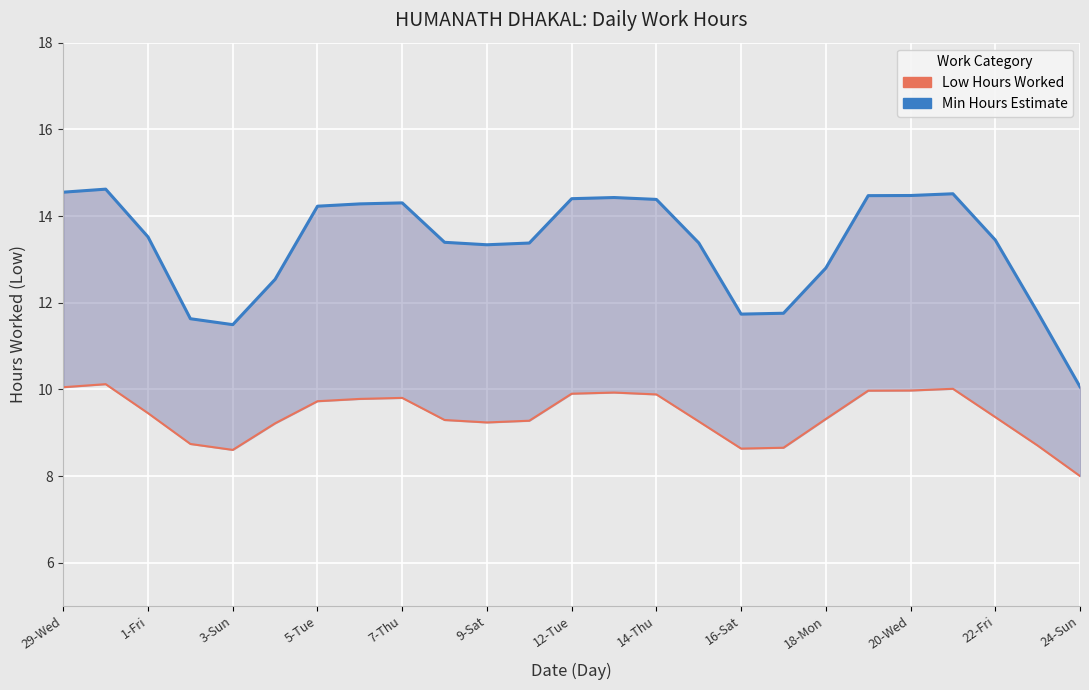

What is the greatest value displayed?

14.6